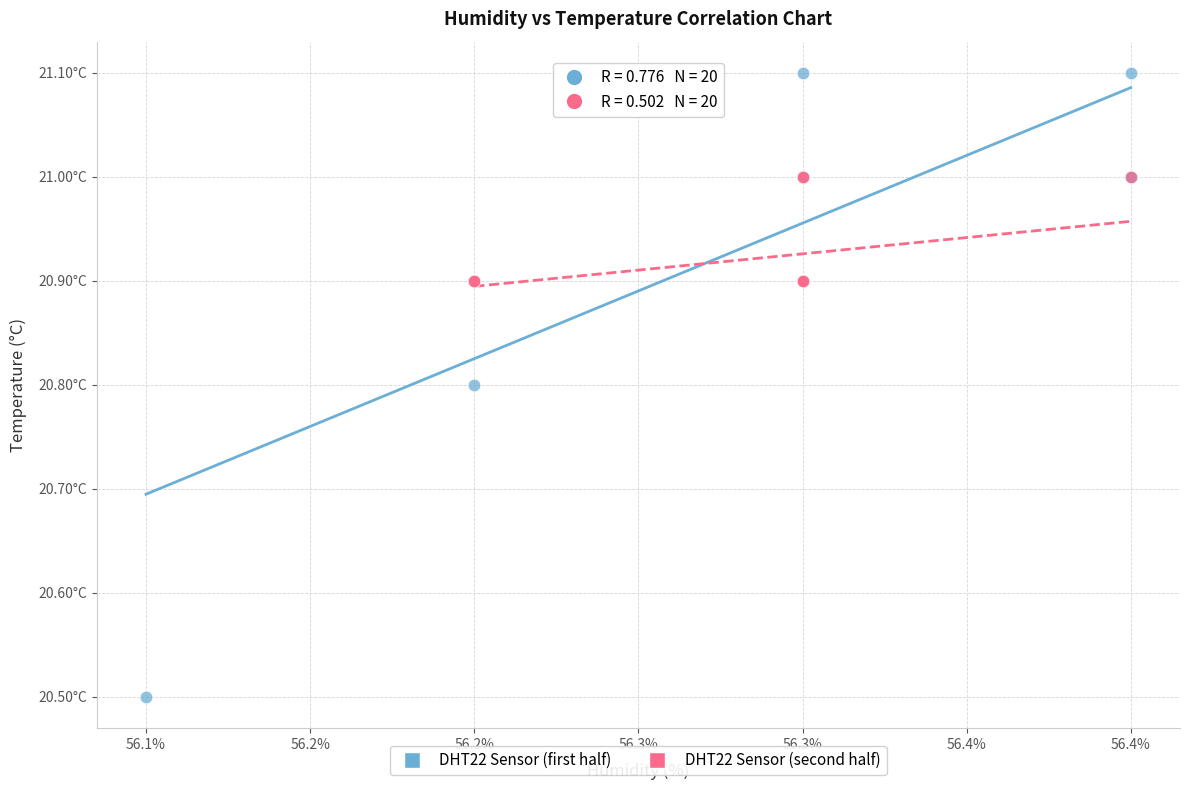

What are all the series names shown in the legend?

DHT22 Sensor (first half), DHT22 Sensor (second half)